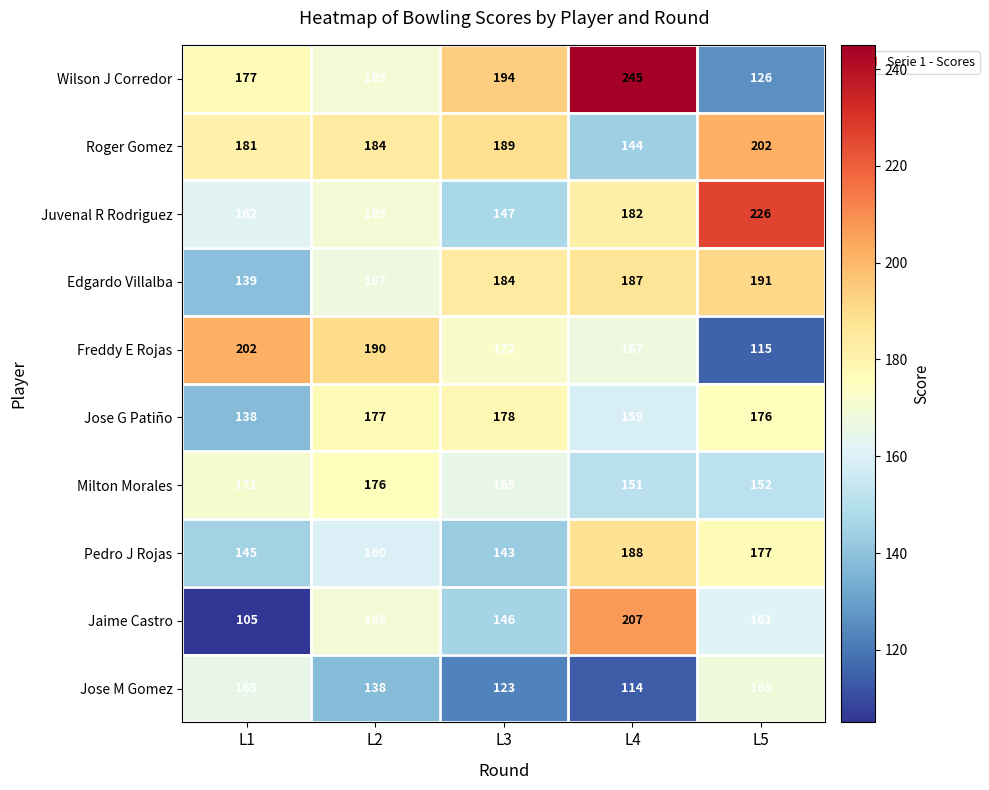

What is the approximate value of Pedro J Rojas at L5, to the nearest 5?

175